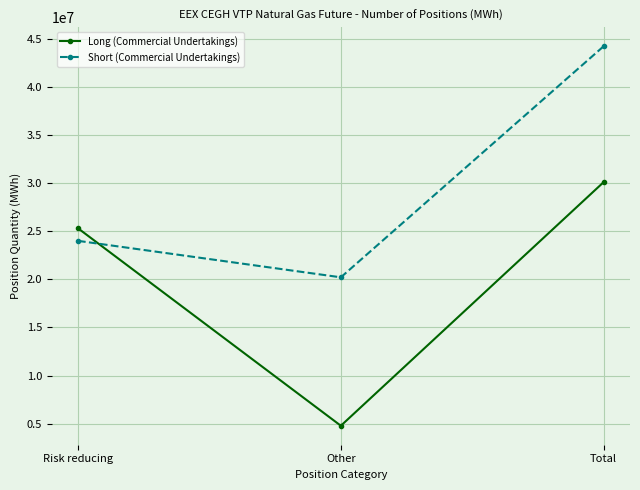

Which series changed the most between Risk reducing and Total?

Short (Commercial Undertakings)